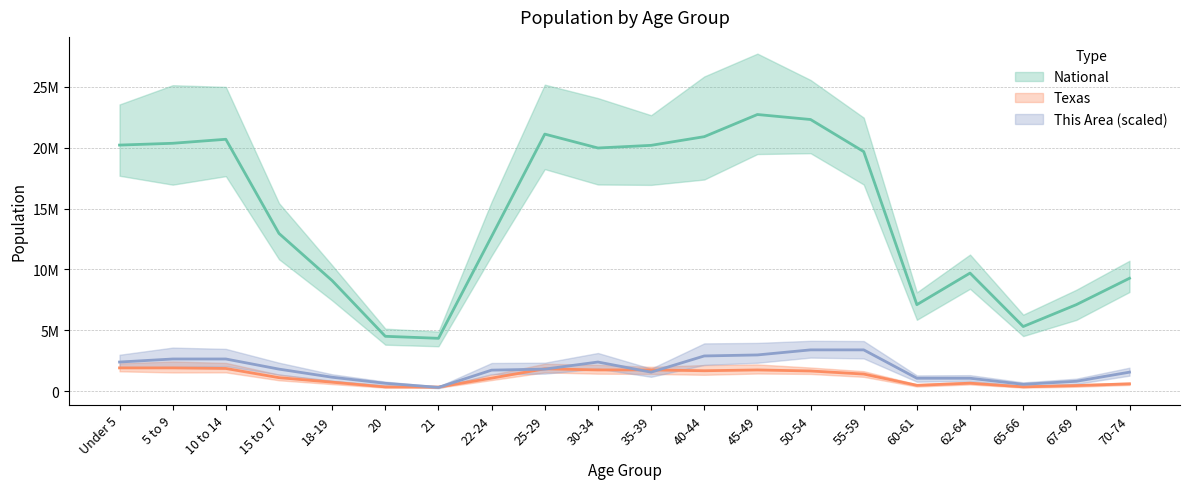

Is the value of National at 10 to 14 greater than the value of Texas at 40-44?

Yes